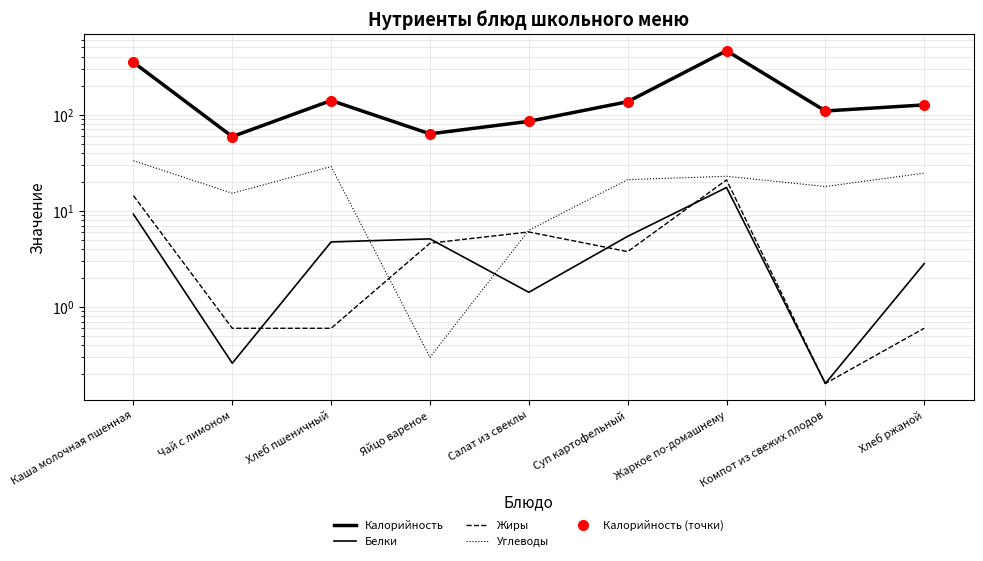

What is the minimum value shown in the chart?

0.2